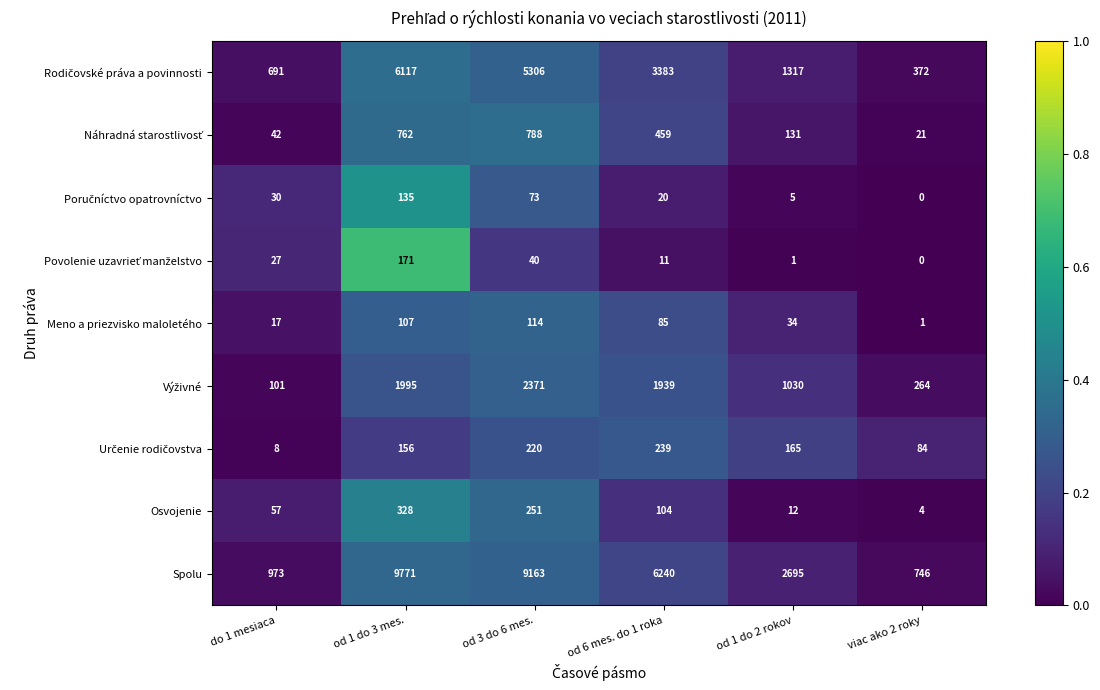

Read the Osvojenie value at od 6 mes. do 1 roka.

104